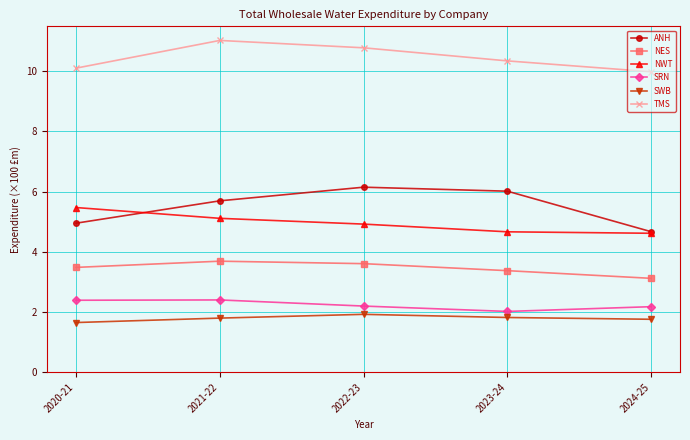

The value of TMS at 2021-22 is 11.0. True or false?

True